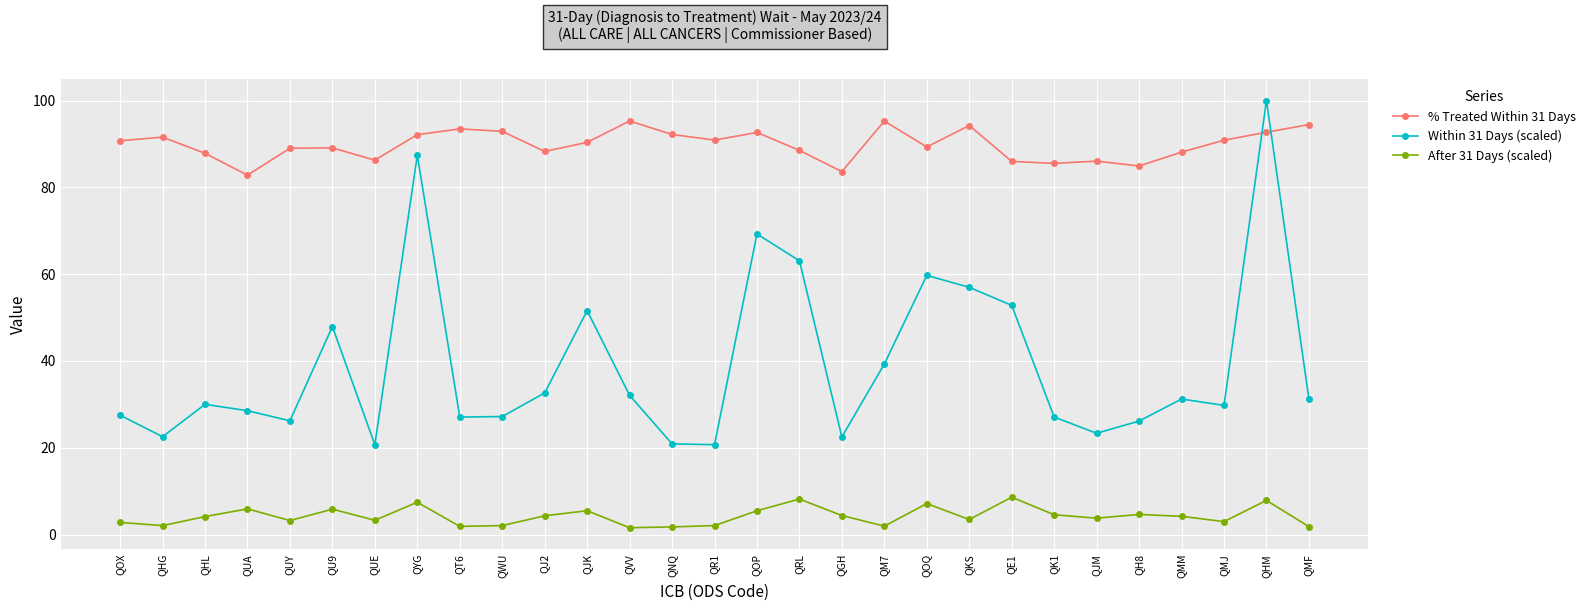

True or false: % Treated Within 31 Days and After 31 Days (scaled) cross at least once.

False